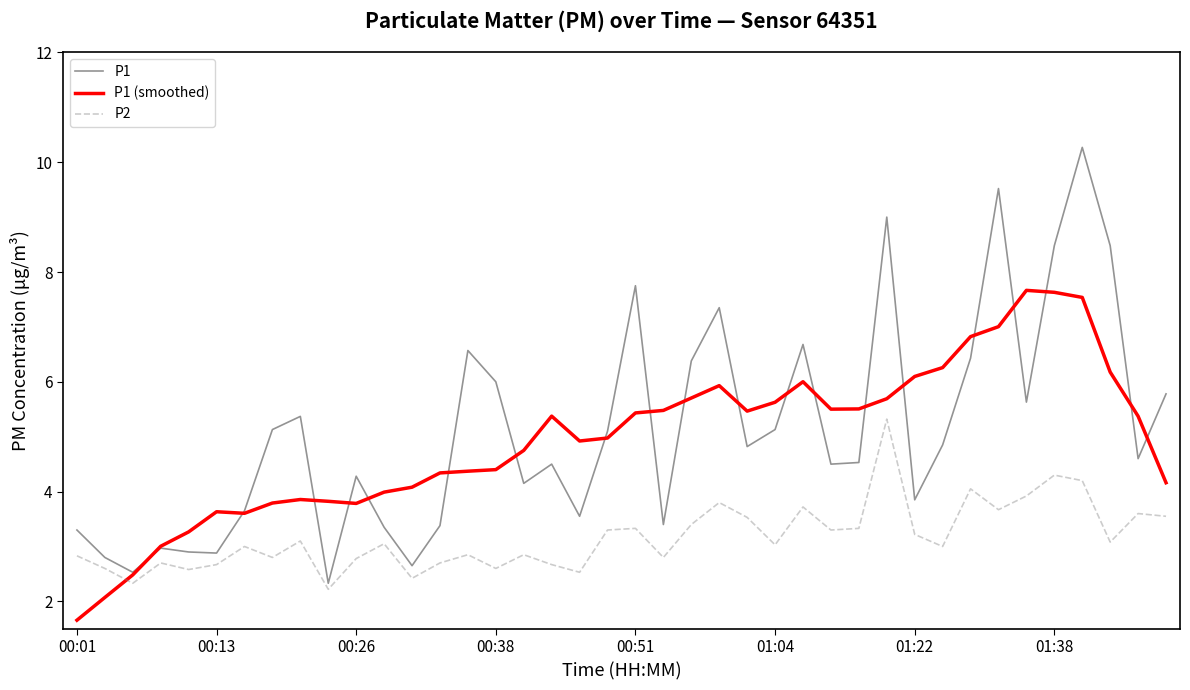

Which series has the widest spread of values?

P1